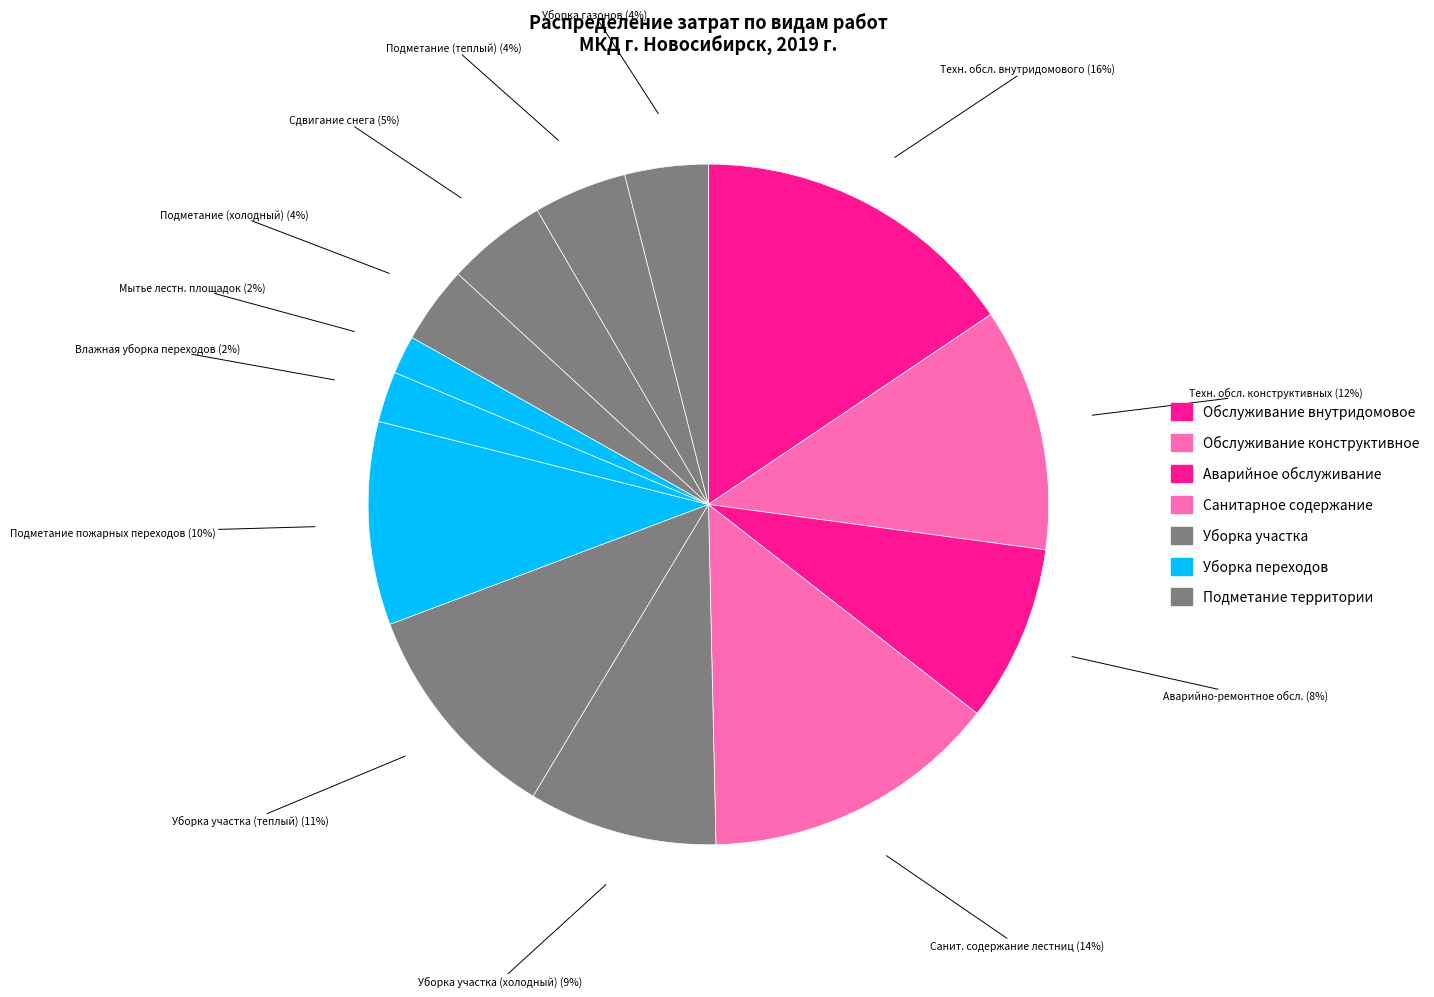

To the nearest percent, what is the difference between the largest and smallest slice percentages?

14%